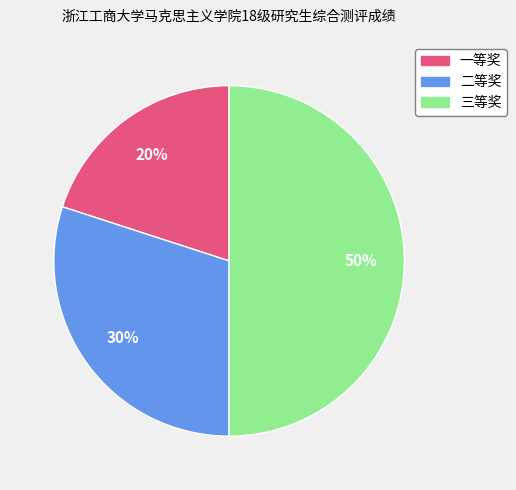

Count the number of slices in the pie.

3